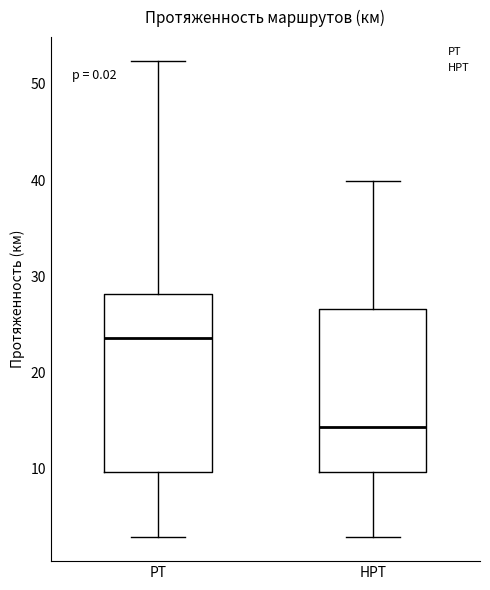

Which box has the highest median line?

РТ